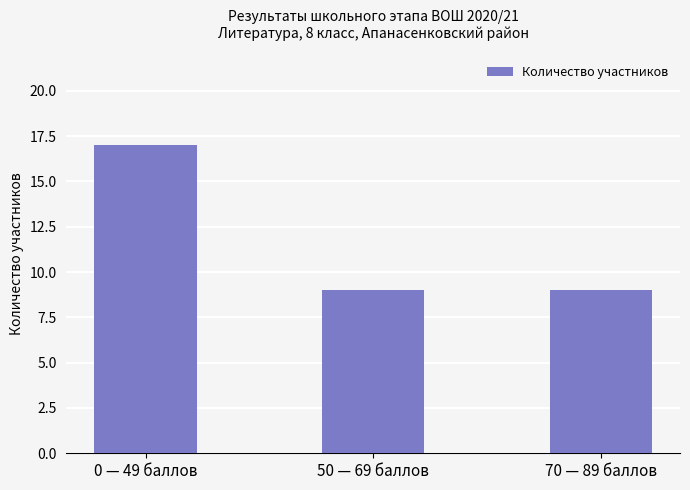

Does the chart contain stacked bars?

No